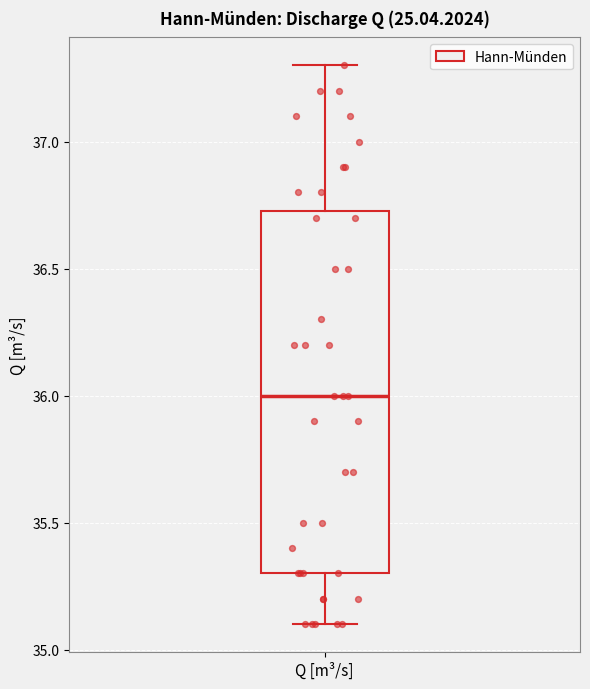

Transcribe this box plot: give where the median line is, the range the box spans, and where the two whiskers end, as read against the y-axis. The values are not printed on the chart, so give them approximately, as read against the axis.

median 36.00, box 35.30 to 36.75, whiskers 35.10 to 37.30